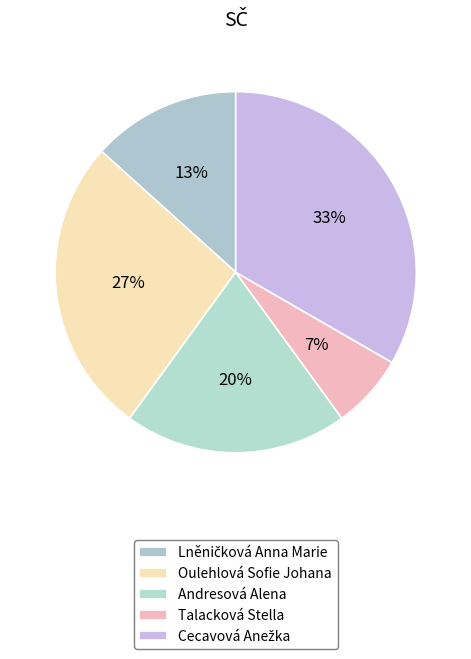

Rank the categories by value from lowest to highest.

Talacková Stella, Lněničková Anna Marie, Andresová Alena, Oulehlová Sofie Johana, Cecavová Anežka